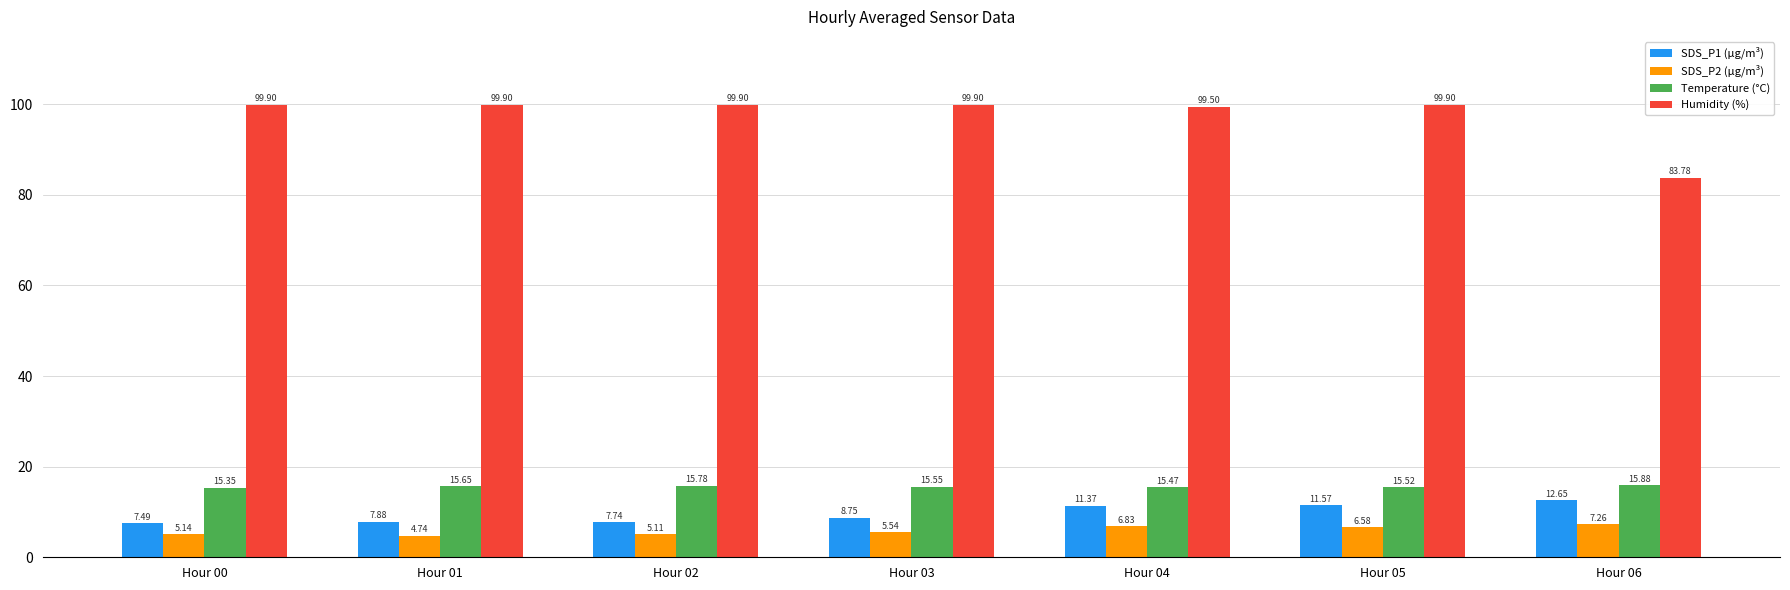

Rank the series by their maximum value, from highest to lowest.

Humidity (%), Temperature (°C), SDS_P1 (µg/m³), SDS_P2 (µg/m³)